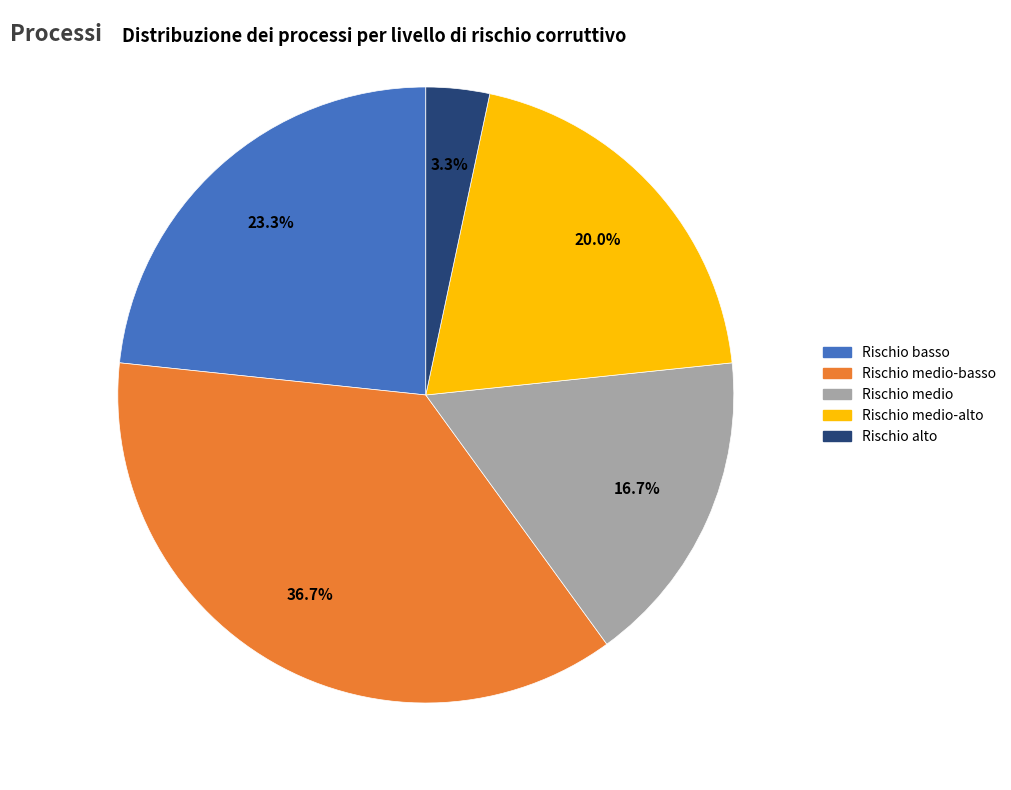

Rank the categories by value from lowest to highest.

Rischio alto, Rischio medio, Rischio medio-alto, Rischio basso, Rischio medio-basso